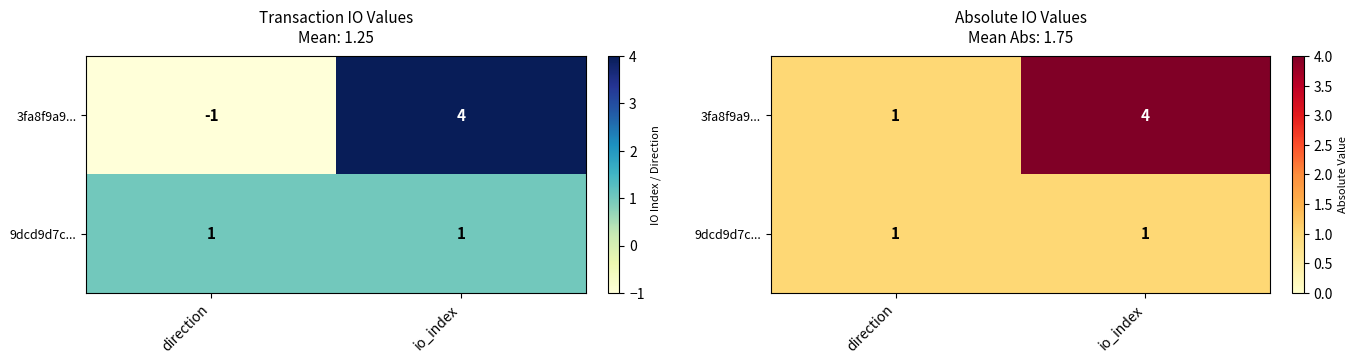

What is the sum of all 3fa8f9a9... values?

5